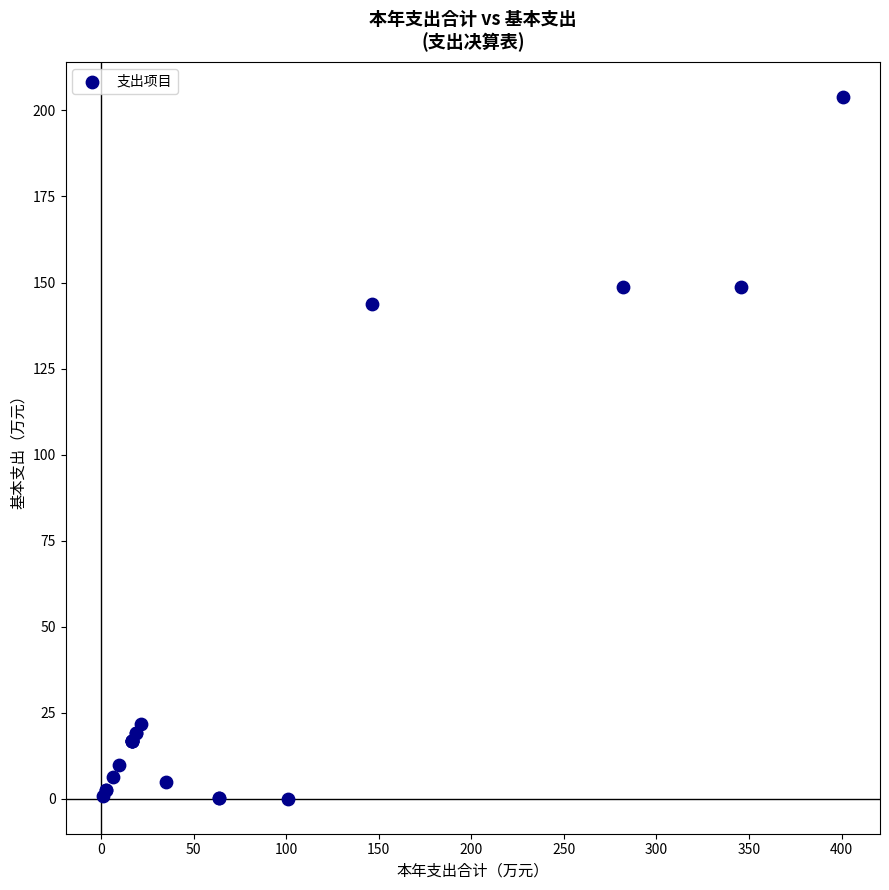

What Y value in the scatter plot is closest to 101?

143.8